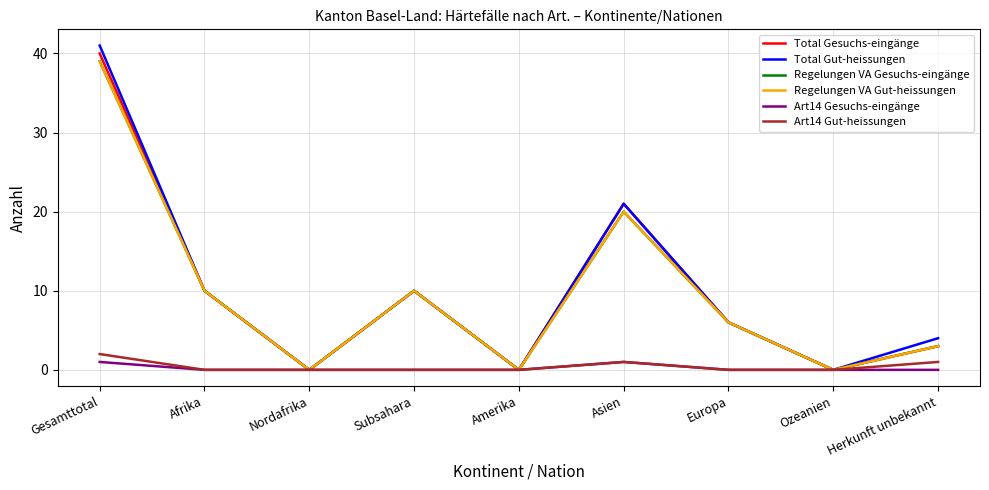

Does the chart have visible grid lines?

Yes